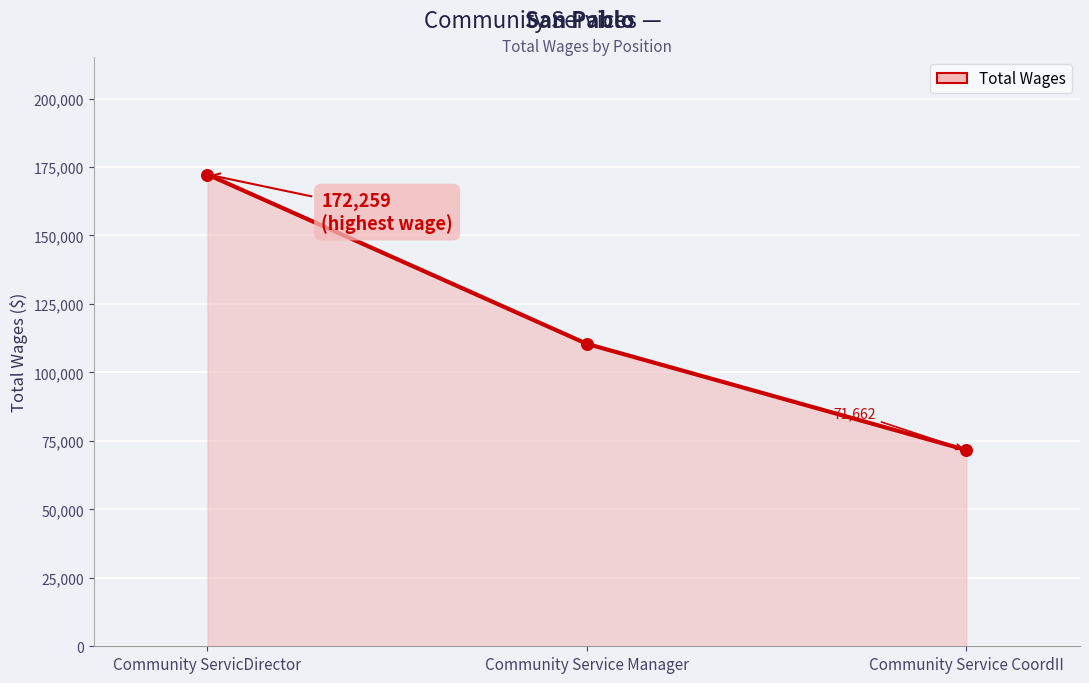

What is the ratio of the value at Community Service Manager to the value at Community Service CoordII?

1.5